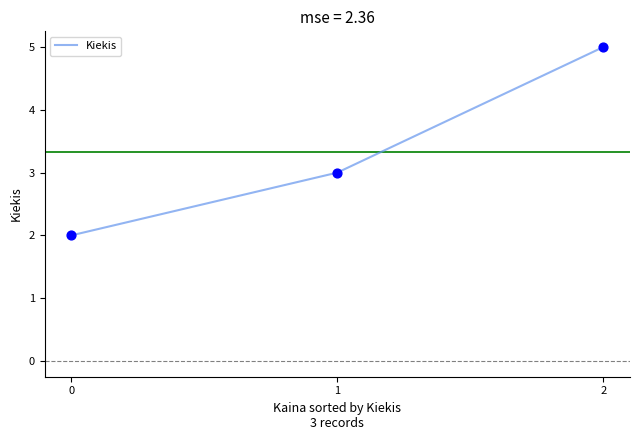

What is the ratio of the value at 1 to the value at 2?

0.6